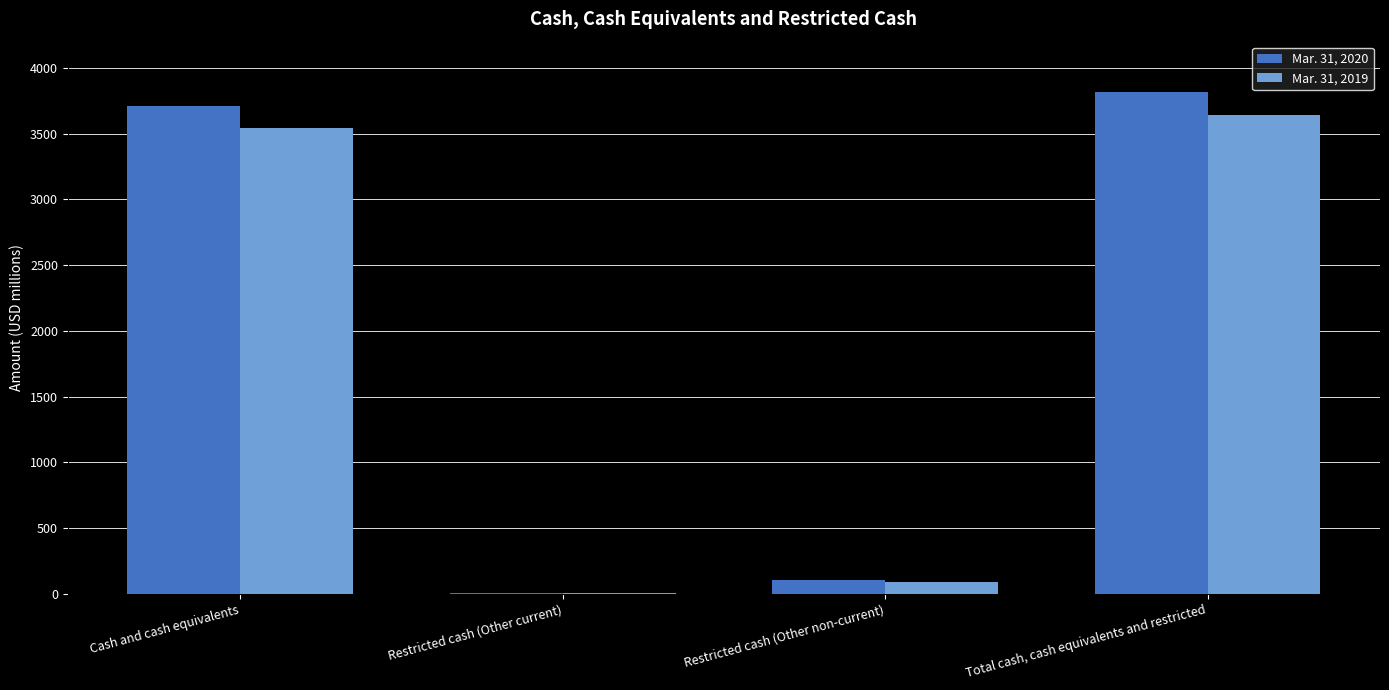

How many categories are shown in the chart?

4